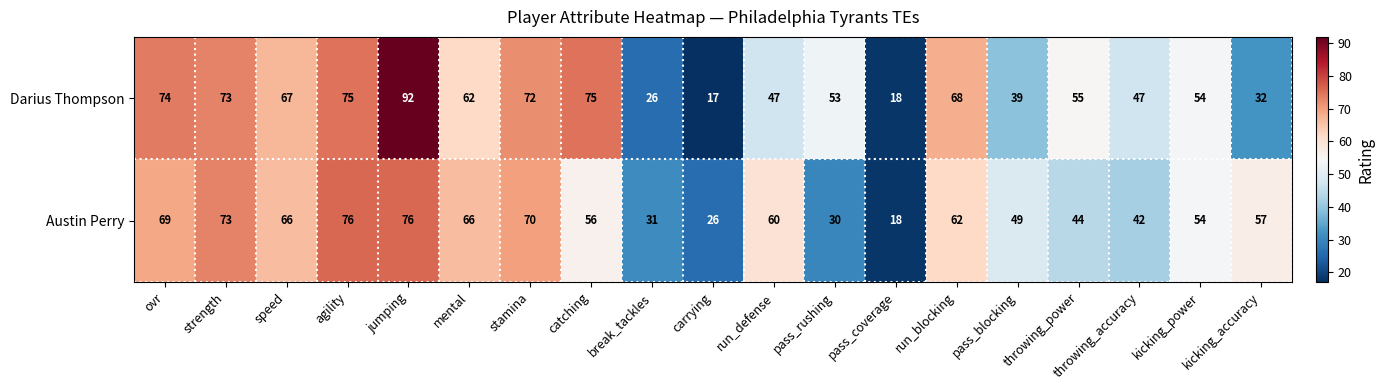

What is the difference between the maximum and minimum values in the Darius Thompson series?

75